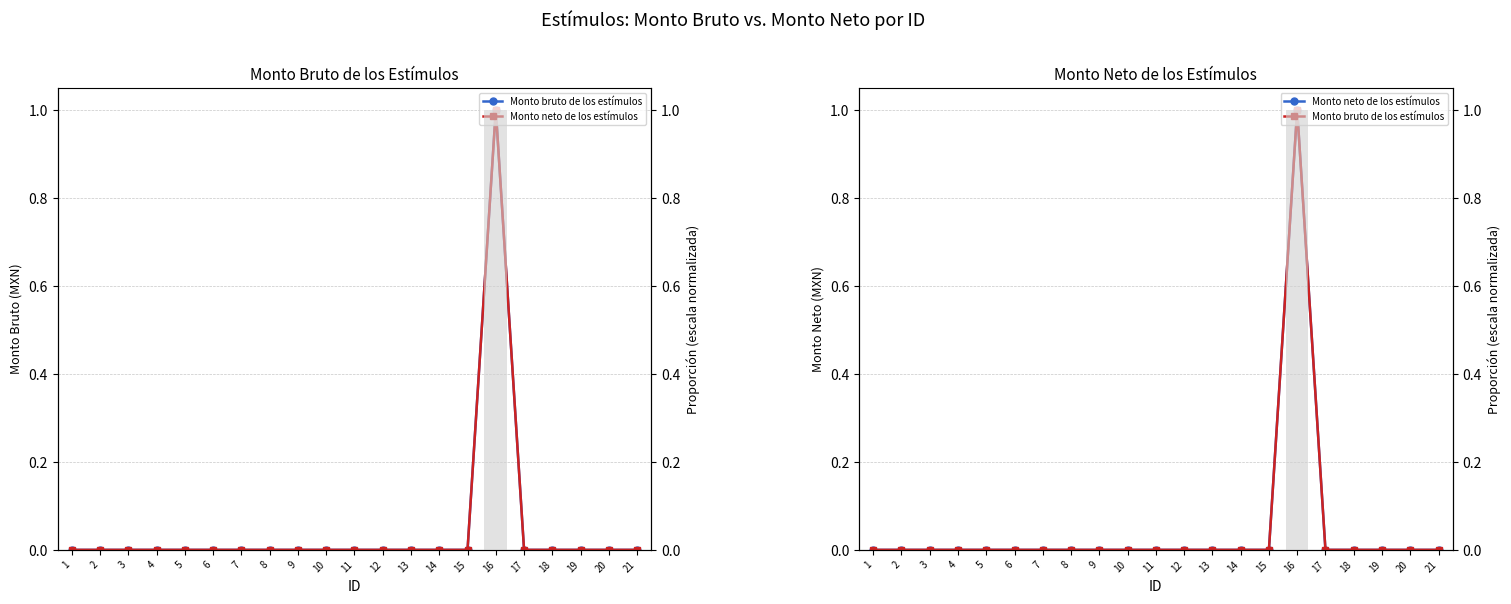

What are all the series names shown in the legend?

Monto bruto de los estímulos, Monto neto de los estímulos